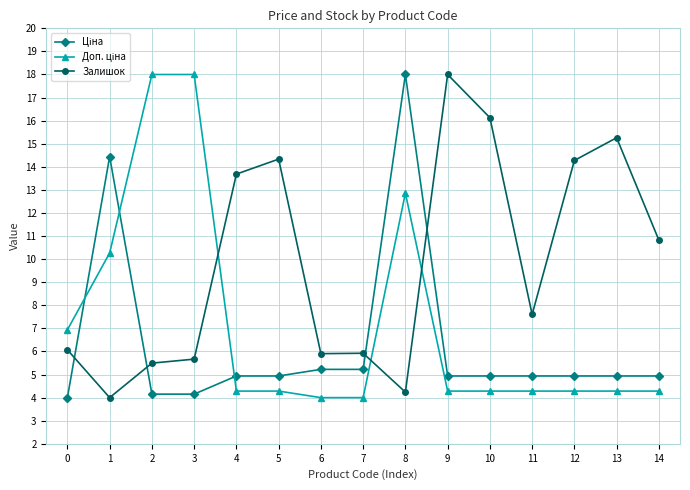

At which label is Залишок closest to 10?

14